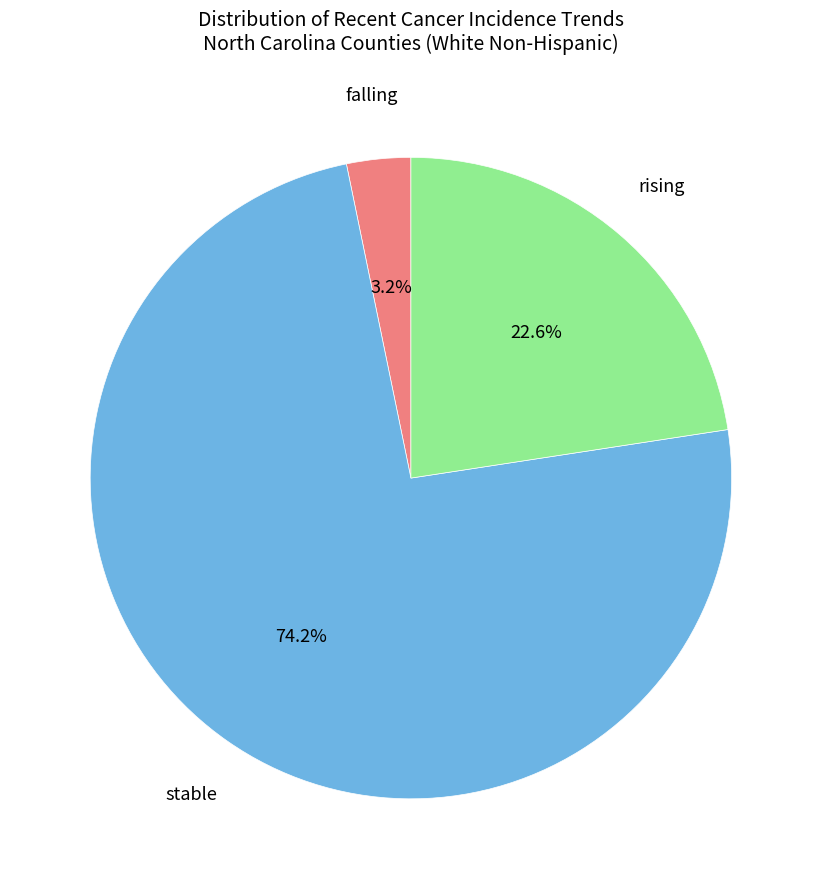

Does any single category account for the majority?

Yes